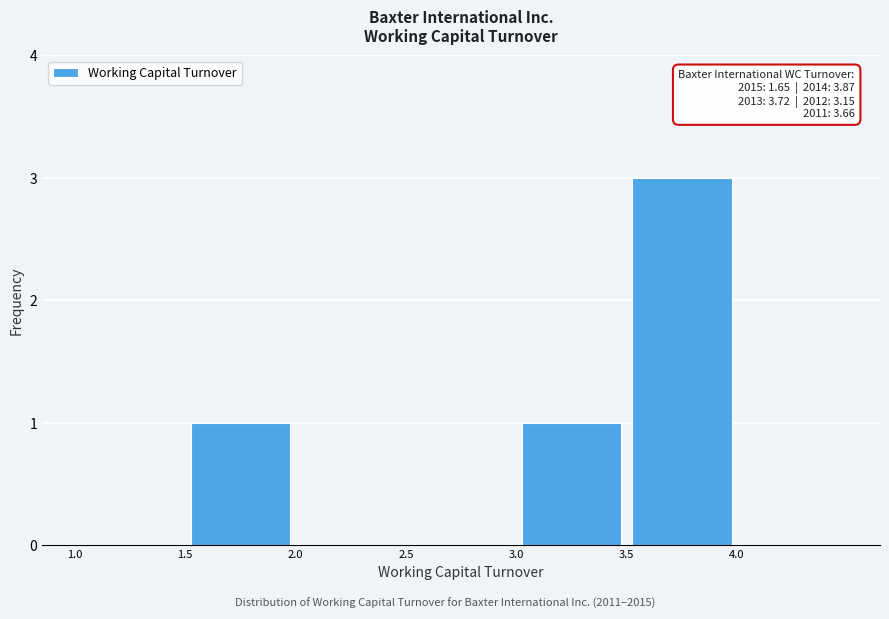

Over which range of the x-axis is the bar tallest?

3.5 to 4.0